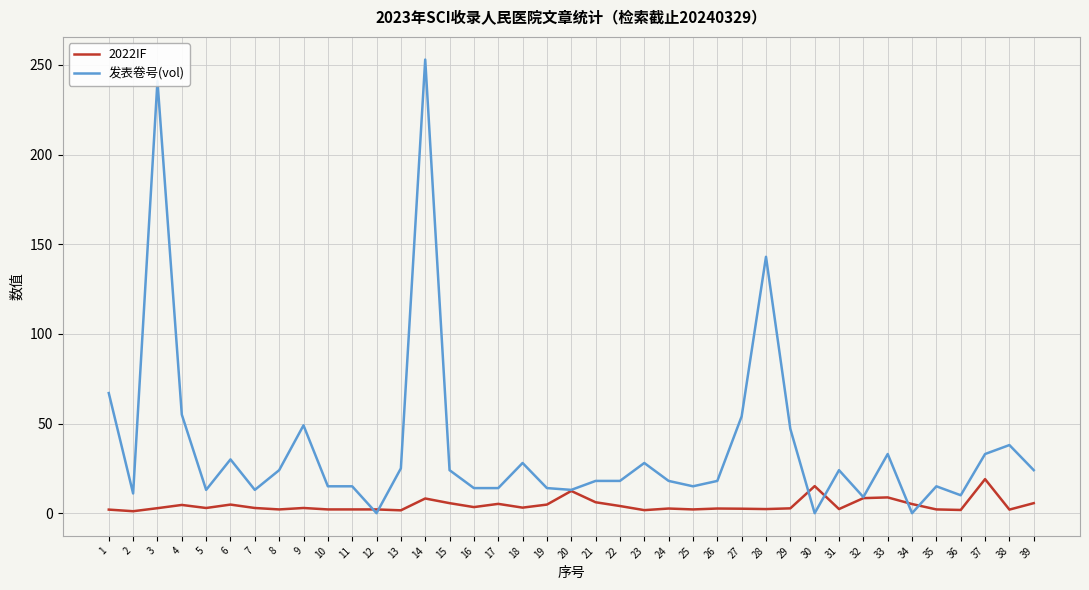

List the series in order of their peak value, highest first.

发表卷号(vol), 2022IF